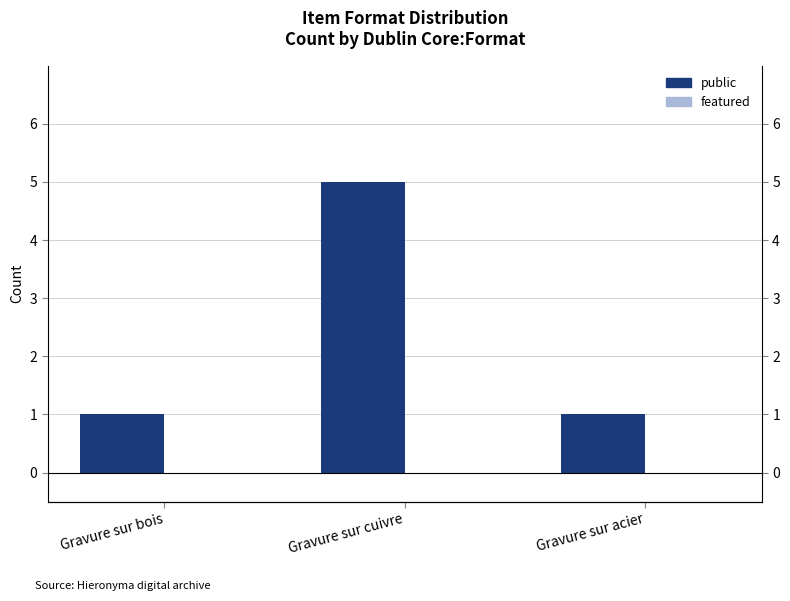

Which series has the largest range (max minus min)?

public